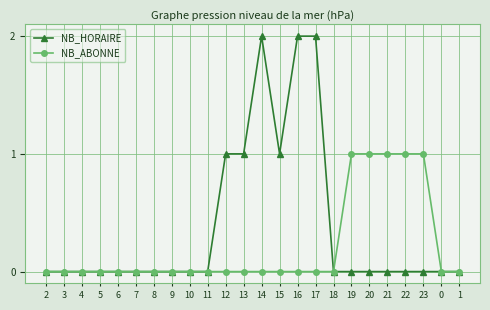

List the series in order of their overall mean, lowest first.

NB_ABONNE, NB_HORAIRE